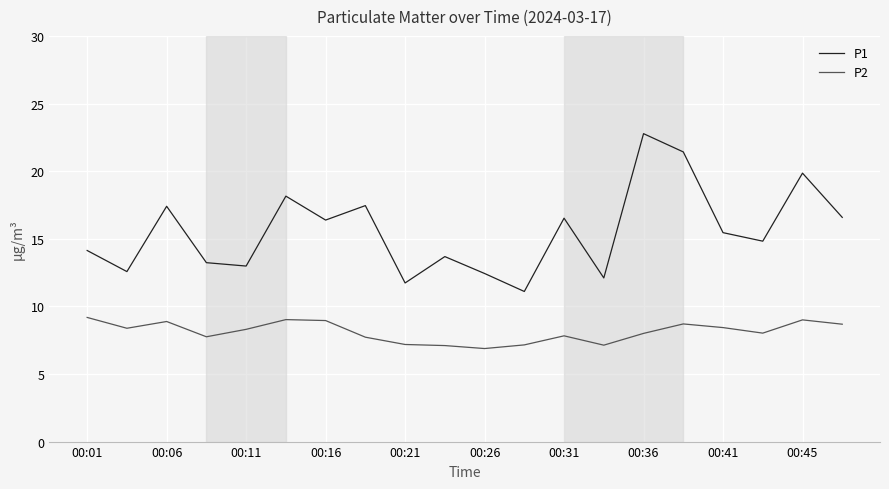

What is the difference between the maximum and minimum values in the P1 series?

11.7